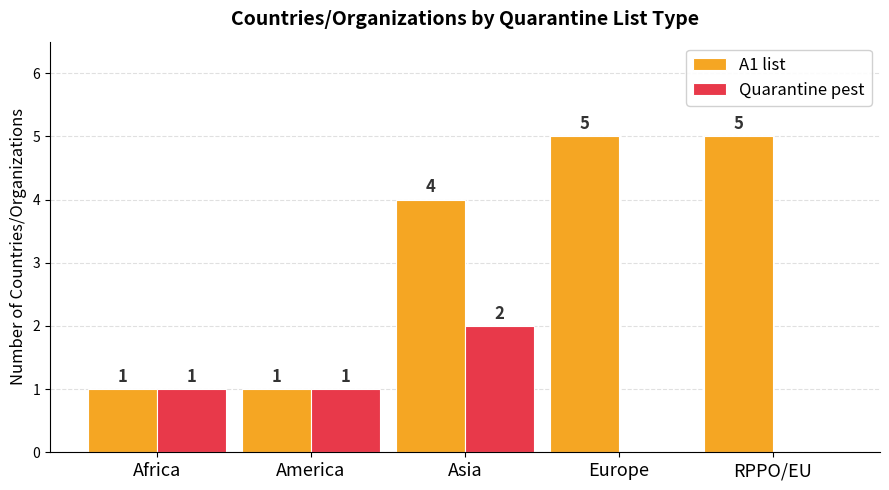

Which series changed the most between Africa and Europe?

A1 list